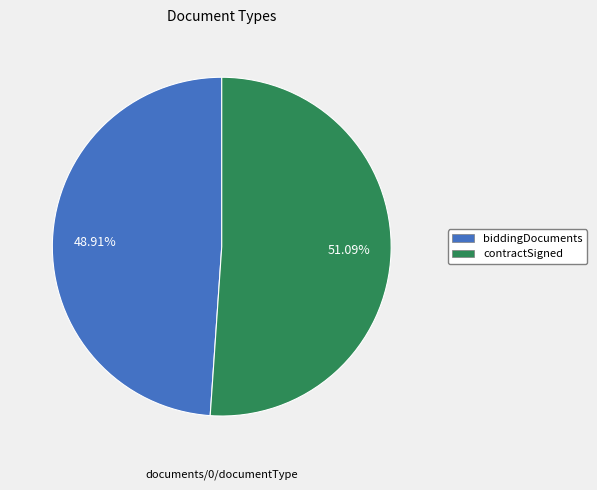

How many slices are in this pie chart?

2